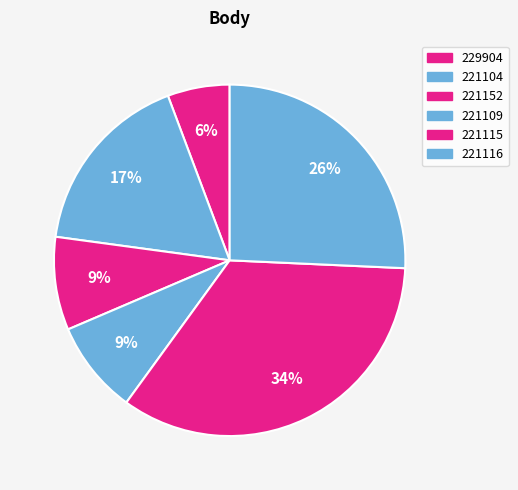

How many slices are in this pie chart?

6